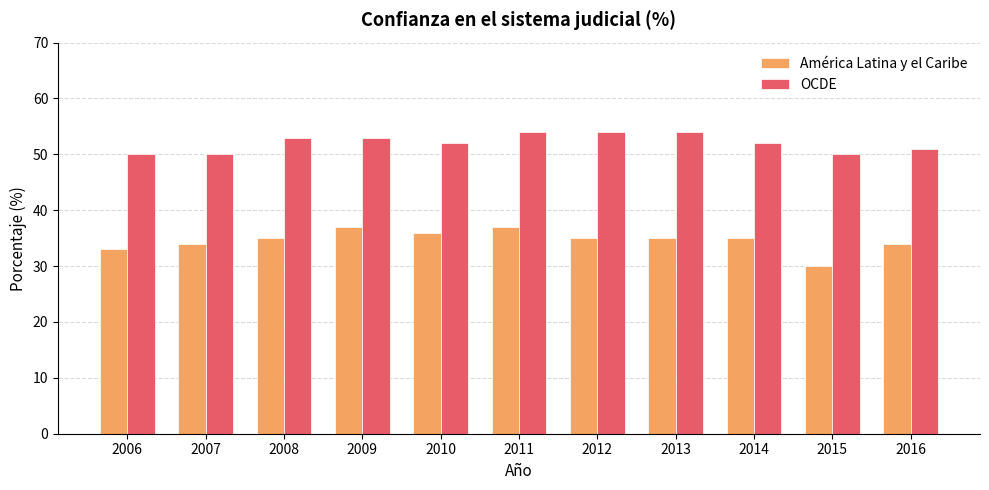

Rank the series at 2006 from lowest to highest value.

América Latina y el Caribe, OCDE